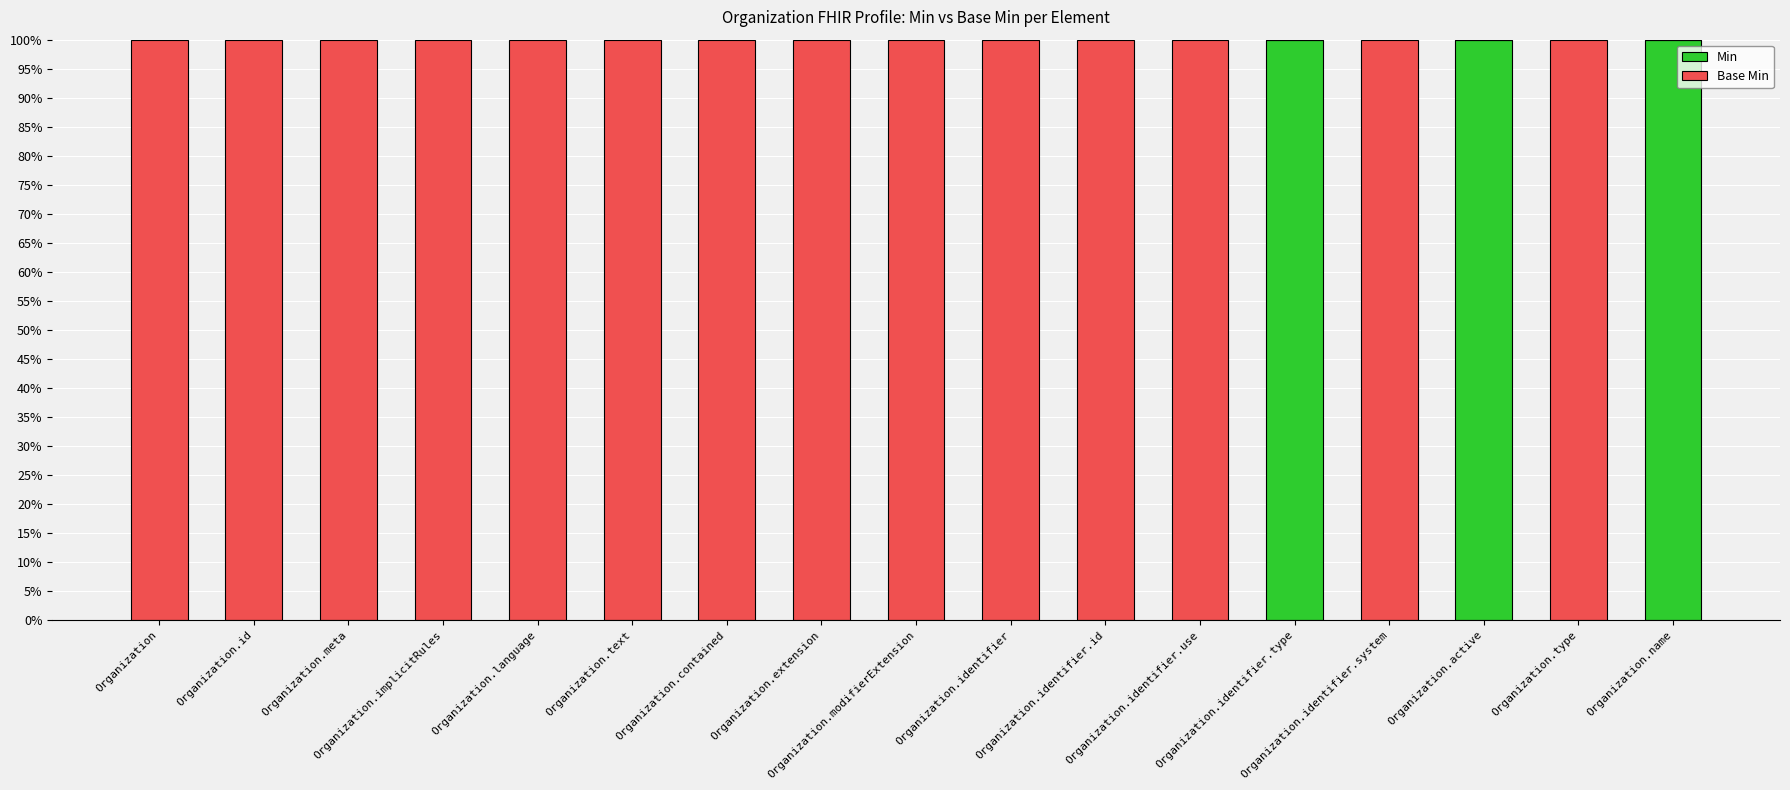

What is the highest value of the Min series?

100